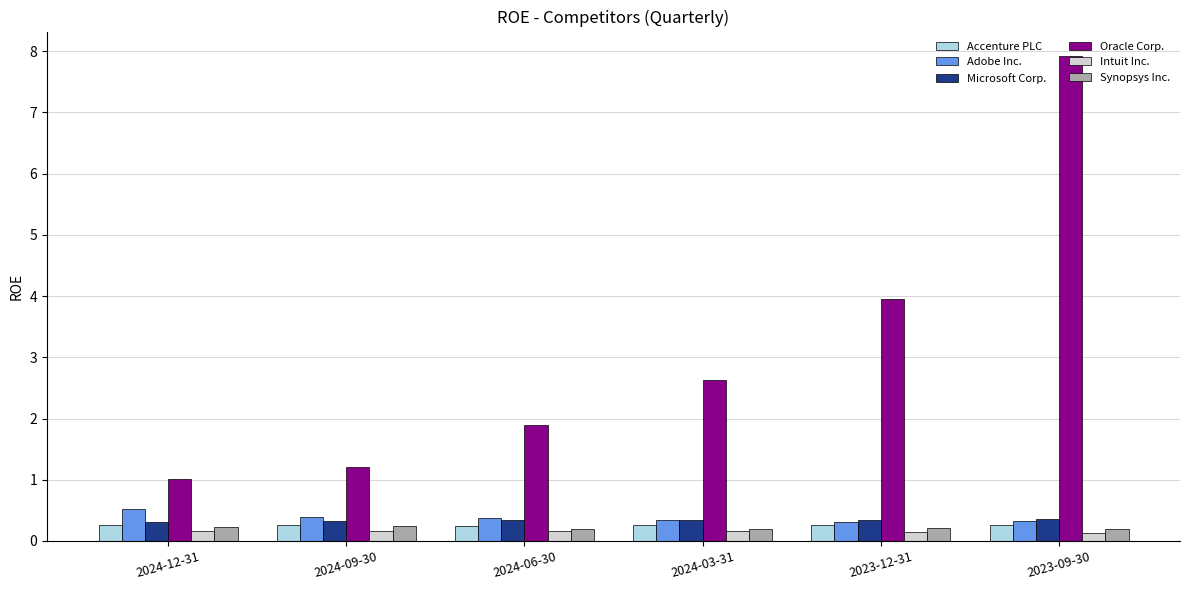

List the labels in order of Oracle Corp. value, smallest first.

2024-12-31, 2024-09-30, 2024-06-30, 2024-03-31, 2023-12-31, 2023-09-30